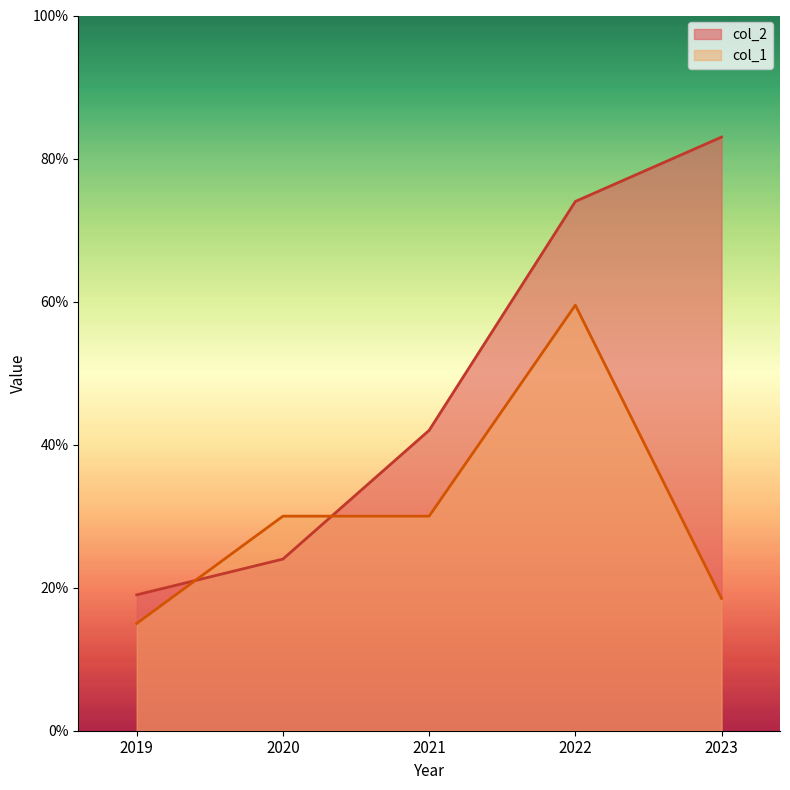

Which has a higher value, 2019 or 2021?

2021